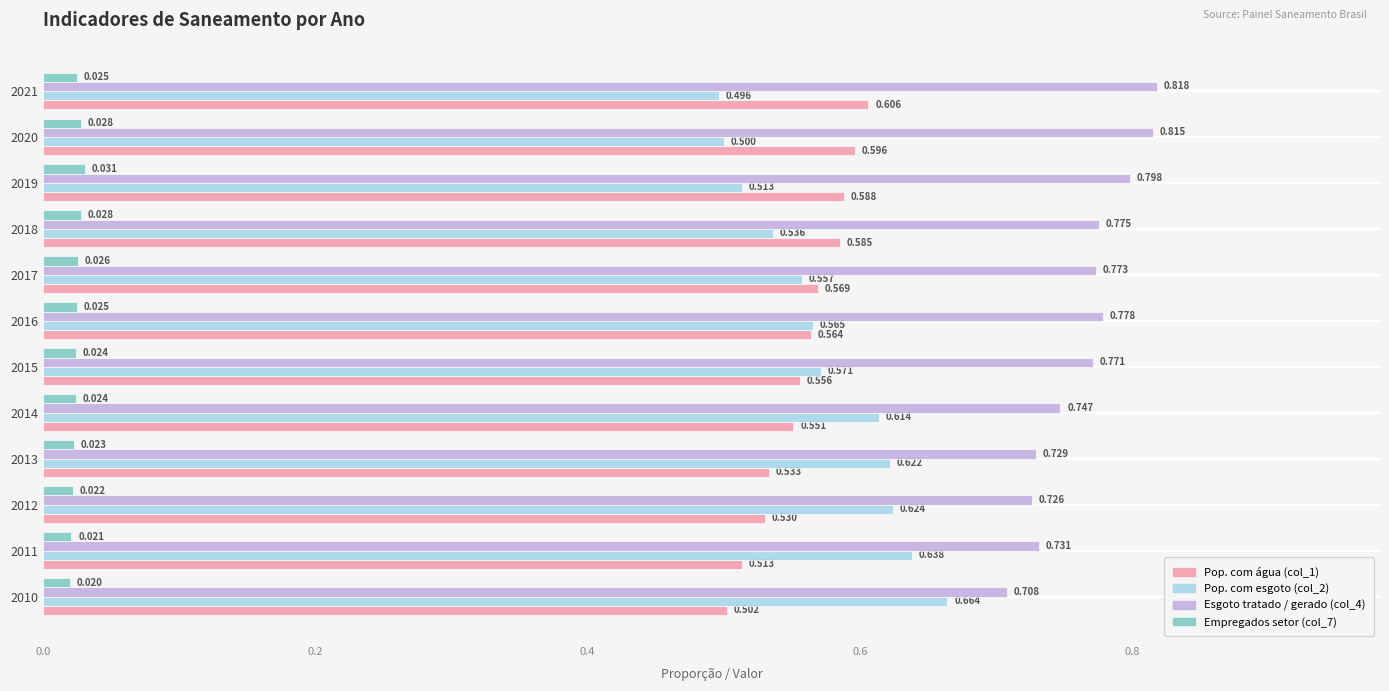

Is the value of Empregados setor (col_7) at 2019 greater than the value of Pop. com esgoto (col_2) at 2014?

No